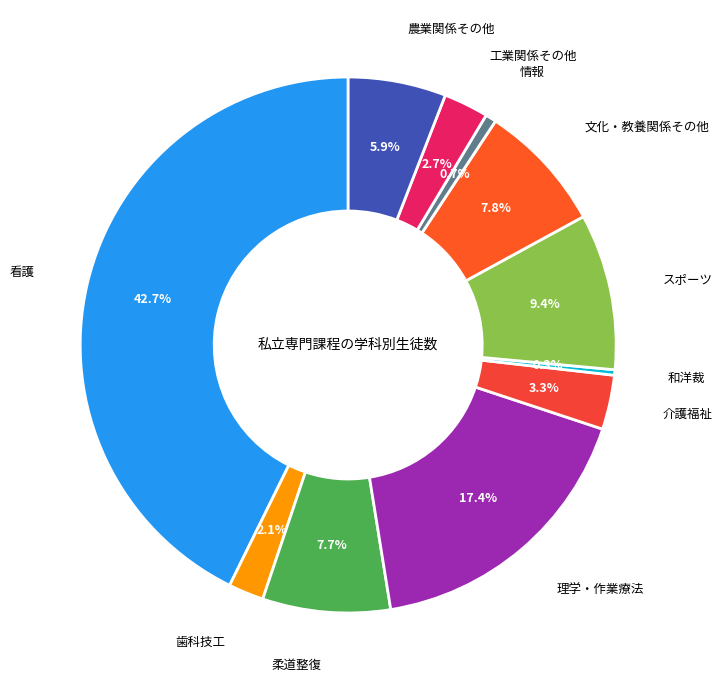

How many slices are in this pie chart?

11